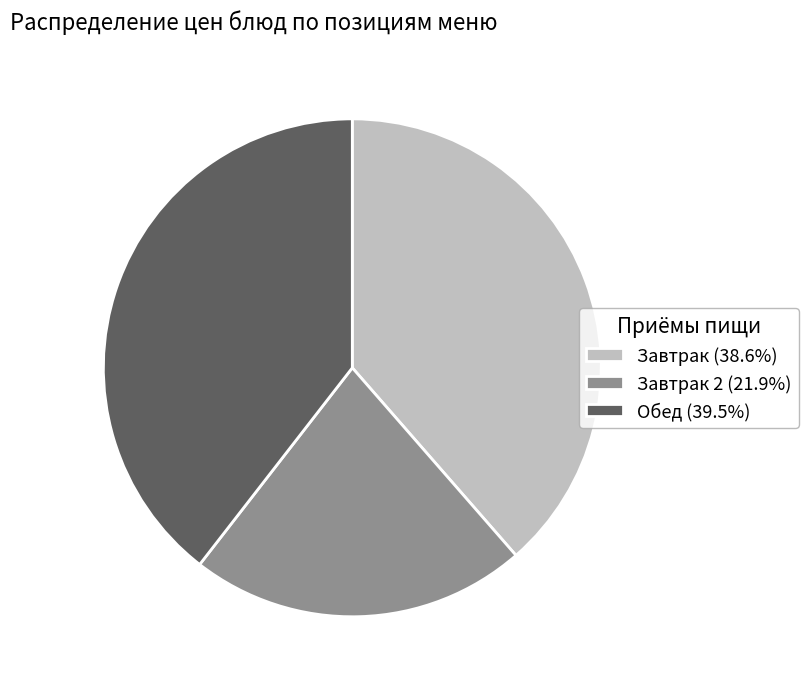

Approximately how many times larger is the value at Завтрак 2 (21.9%) compared to Обед (39.5%)?

0.6